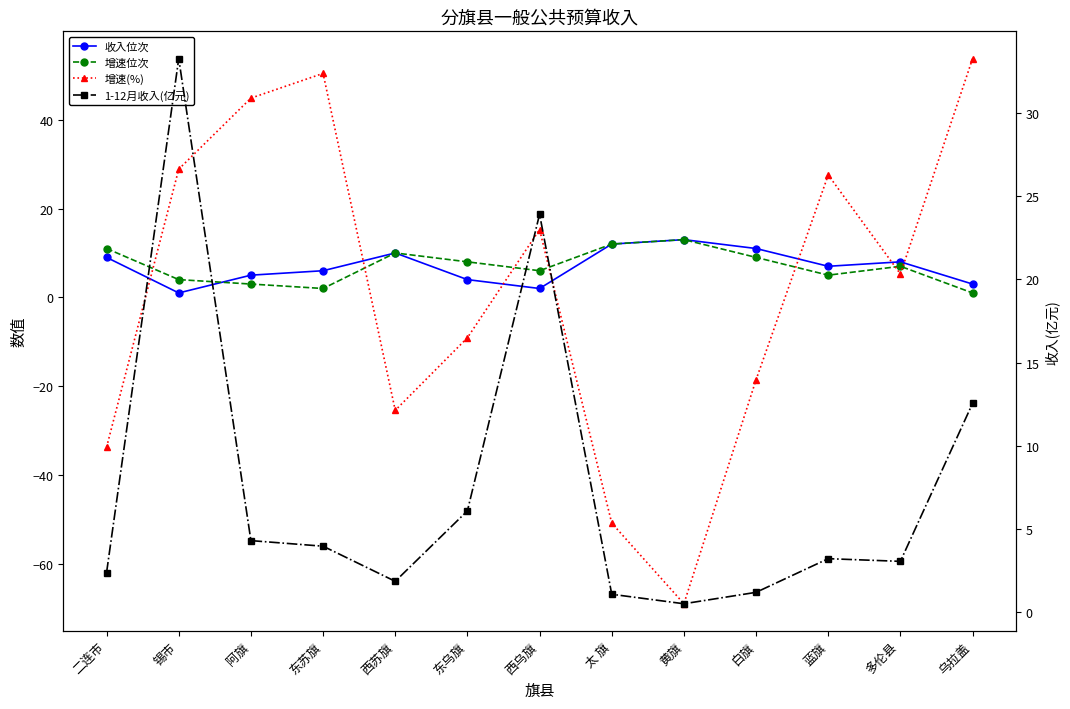

Which series has the largest total across all categories?

1-12月收入(亿元)